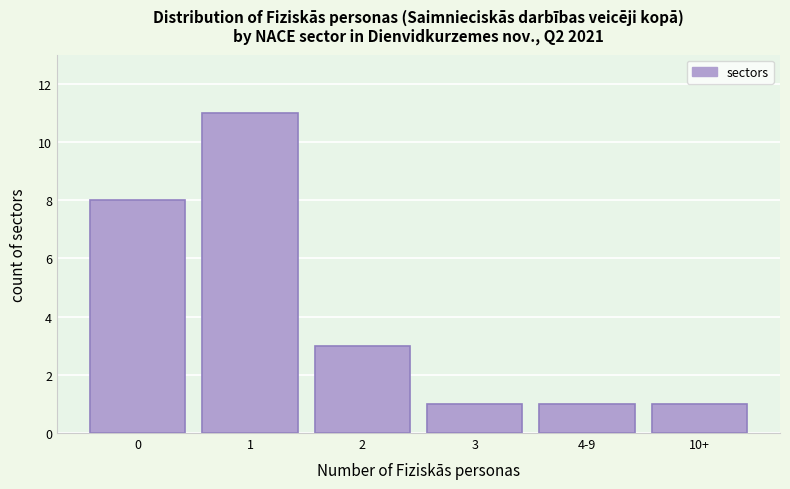

Reading left to right, list all the values displayed in this chart.

8	11	3	1	1	1